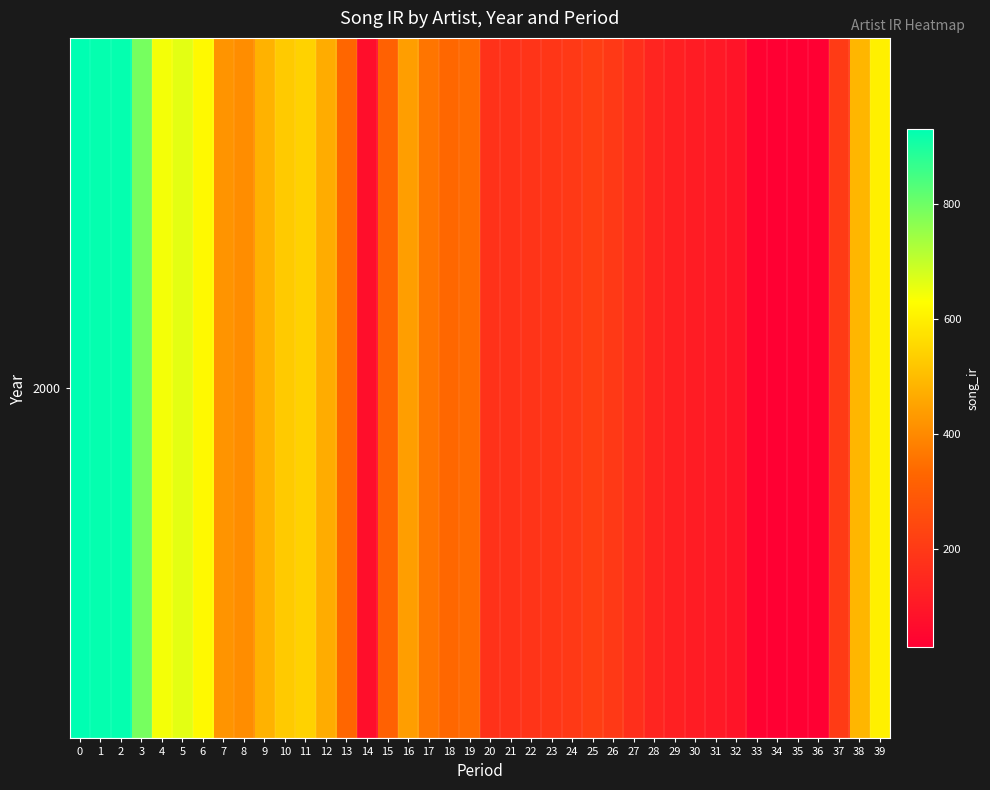

At which category does the chart reach its minimum across all series?

35